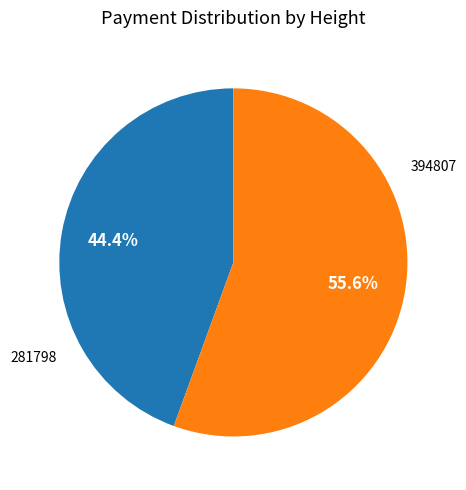

Is there a majority slice in this chart?

Yes